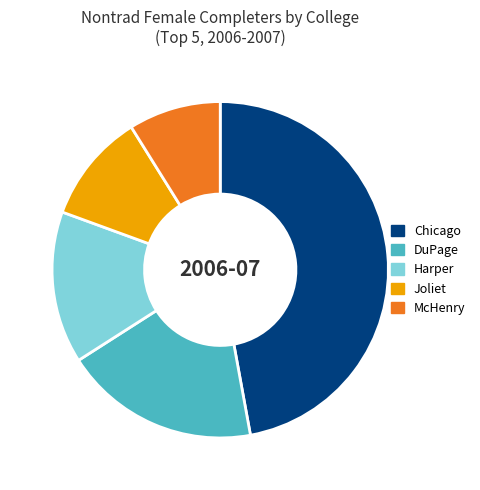

How many slices are in this pie chart?

5